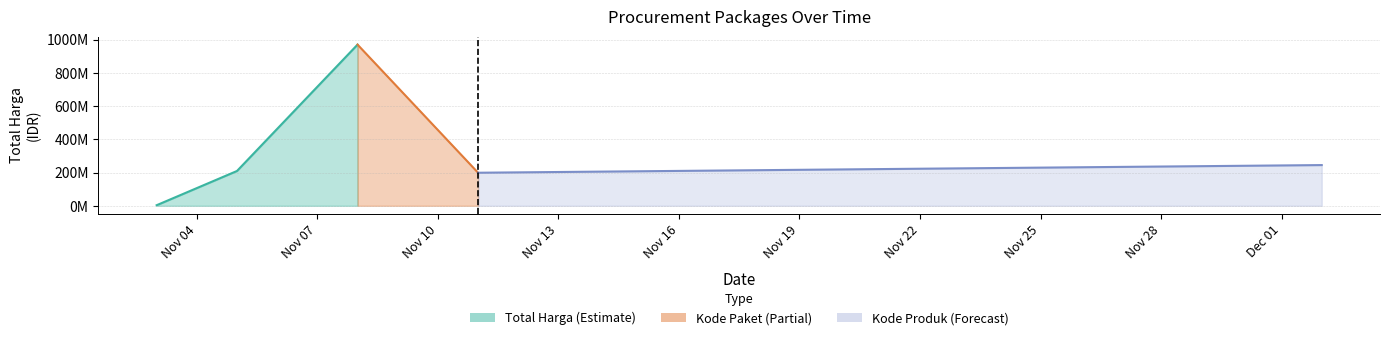

At which category is the sum across all series the highest?

2021-11-08